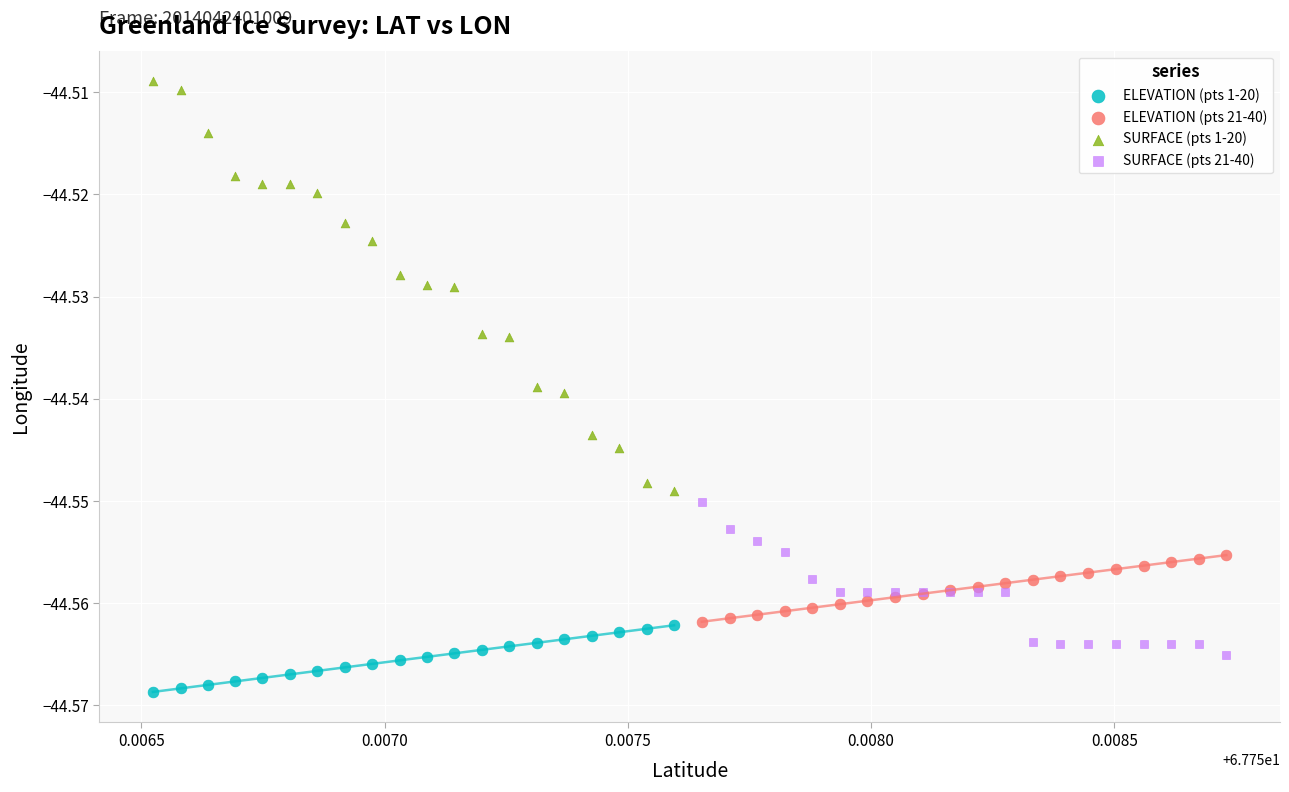

Which series has the widest spread of Y values?

SURFACE (pts 1-20)